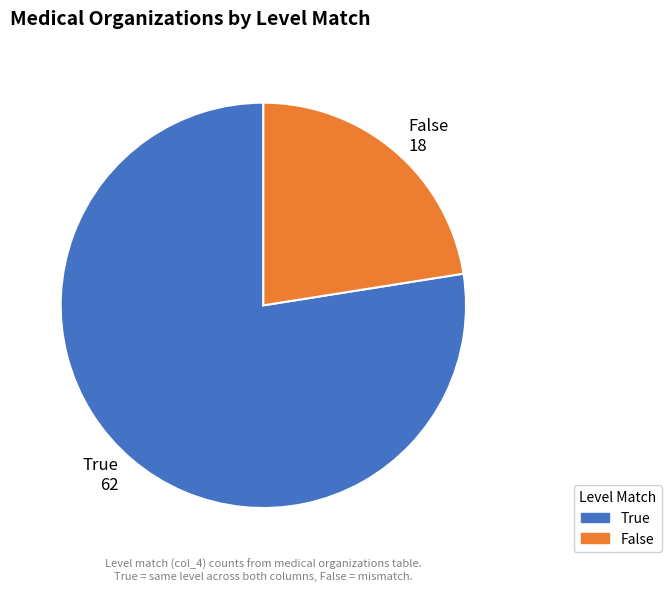

Does any single category account for the majority?

Yes